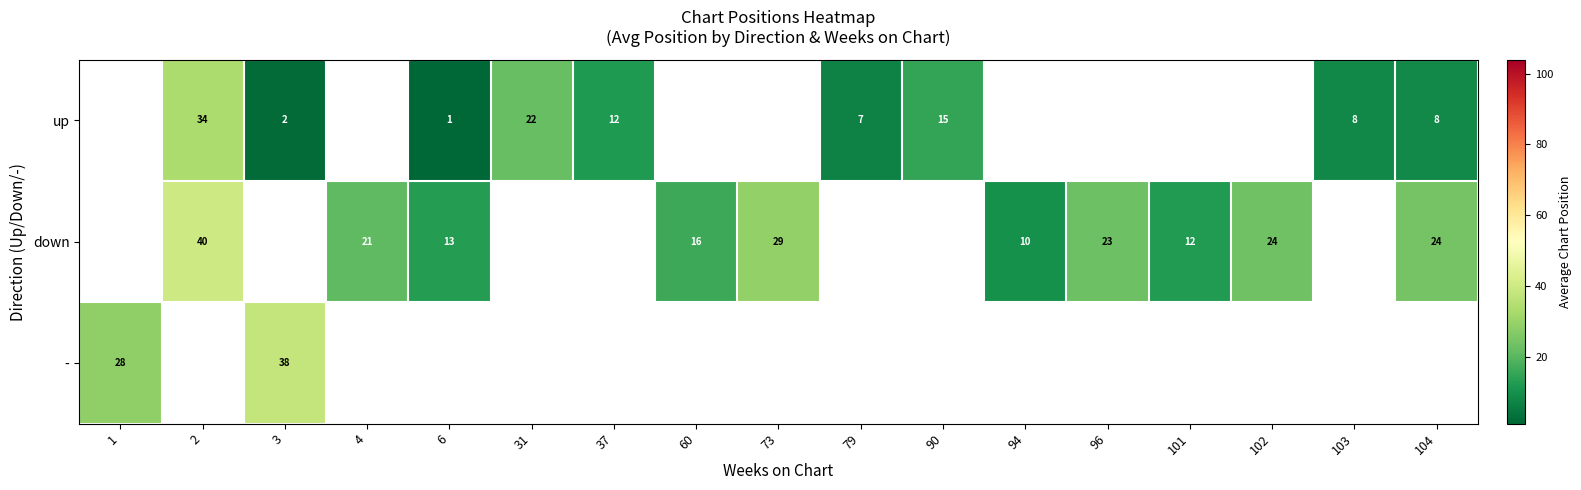

How many distinct data groups are displayed?

3